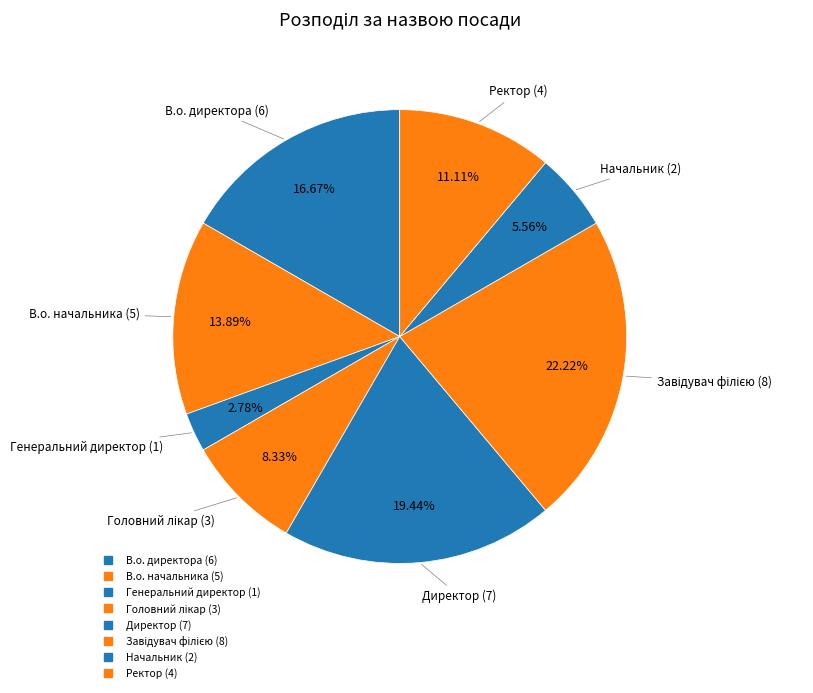

How many slices are in this pie chart?

8